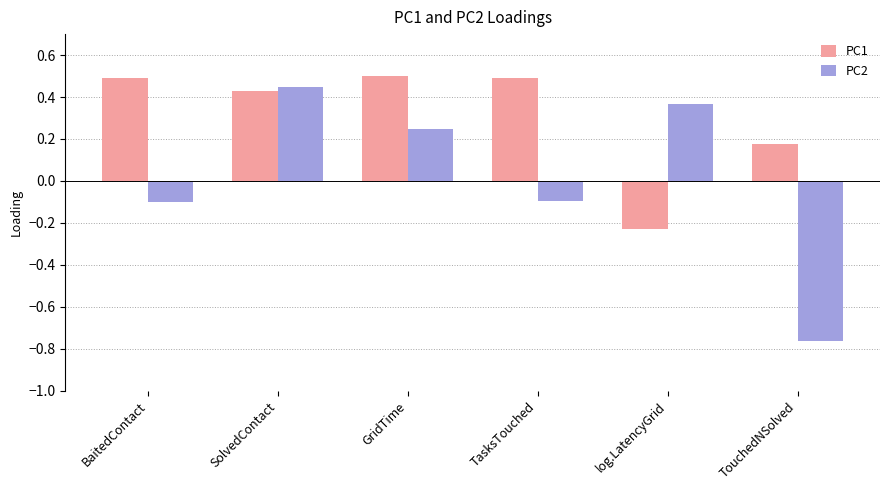

Is the value of PC1 at log.LatencyGrid greater than the value of PC2 at log.LatencyGrid?

No